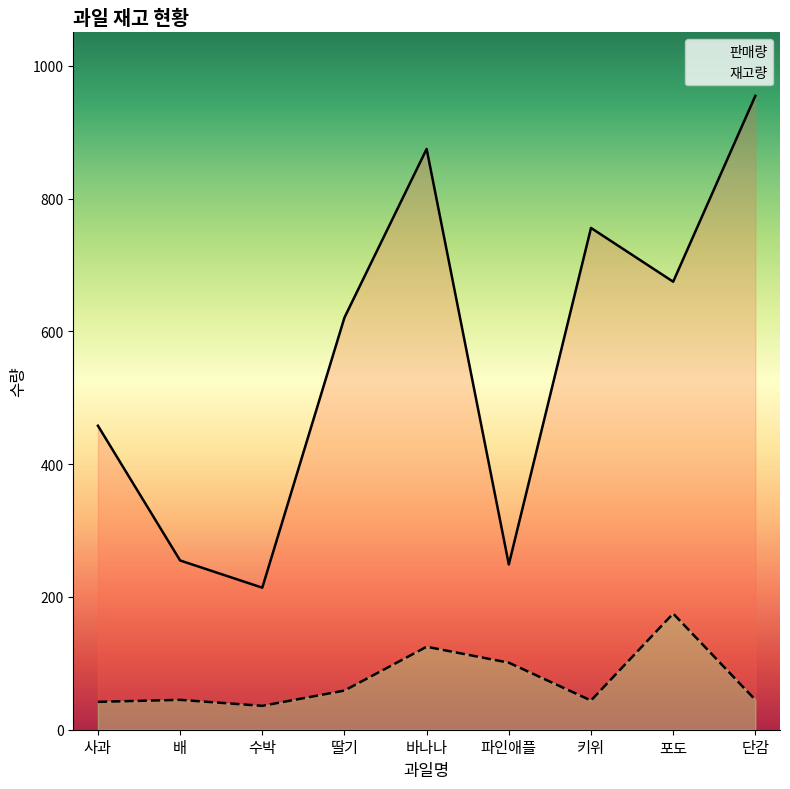

What is the average value of the 판매량 series?

562